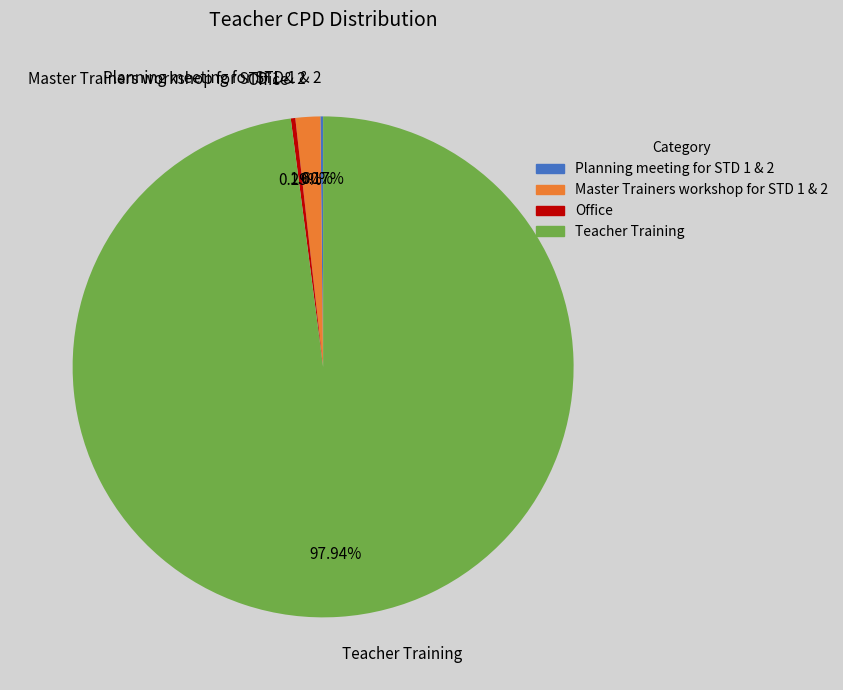

Combined, do Teacher Training and Office account for over 50%?

Yes